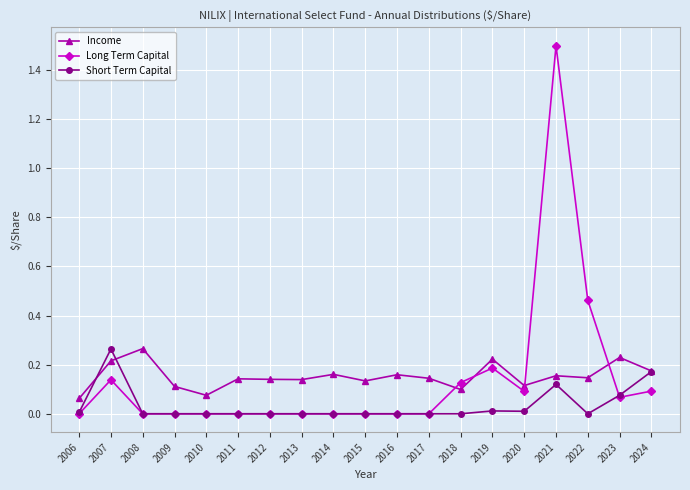

Which category has the highest value across all series?

2021